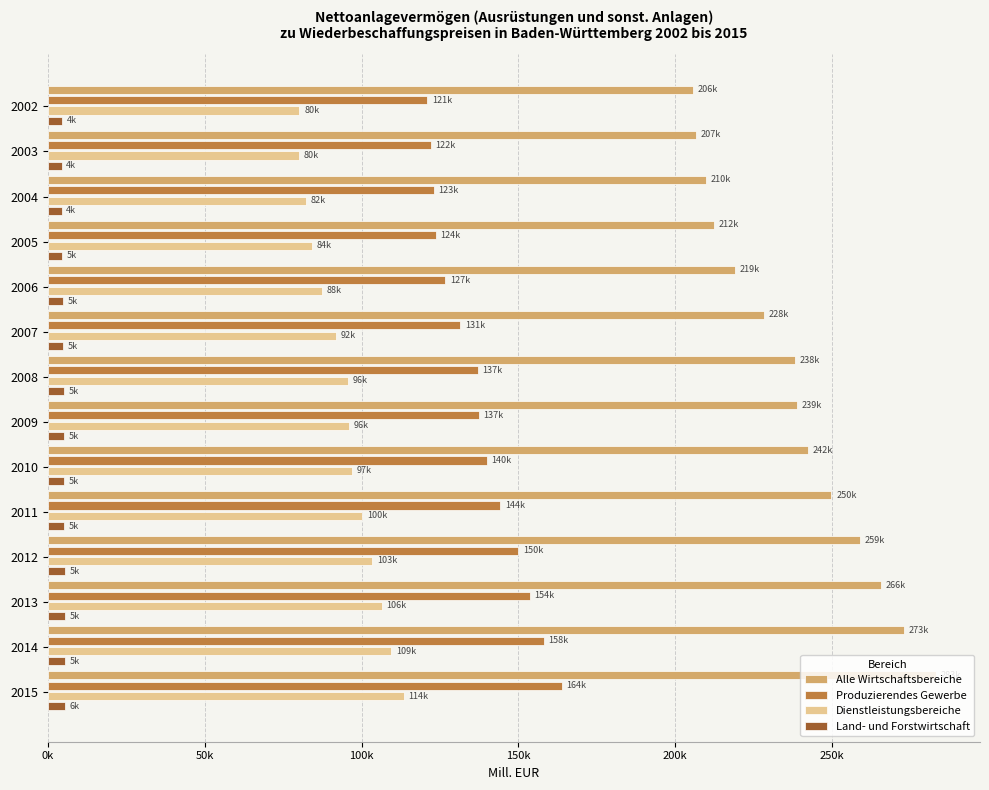

What are all the series names shown in the legend?

Alle Wirtschaftsbereiche, Produzierendes Gewerbe, Dienstleistungsbereiche, Land- und Forstwirtschaft